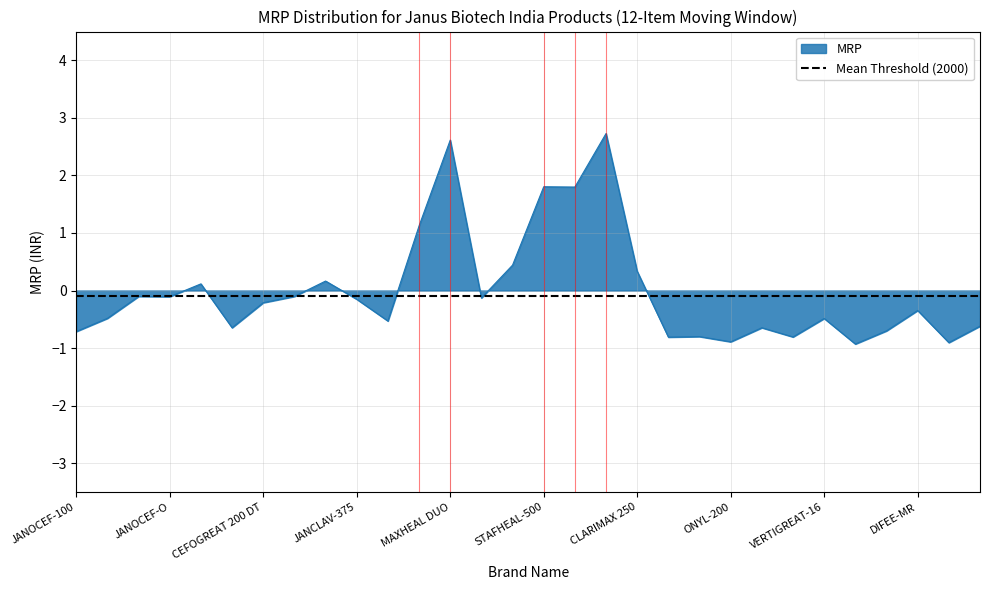

The chart shows a value of -1.1 at VERTIGREAT-8. True or false?

False